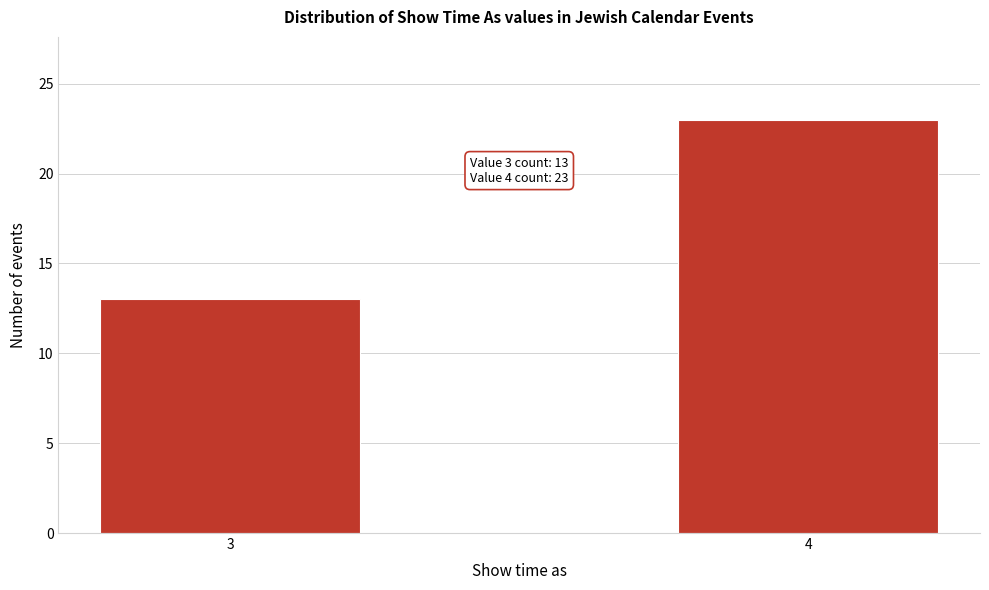

Reading left to right, what are all the values shown in this chart?

13	23